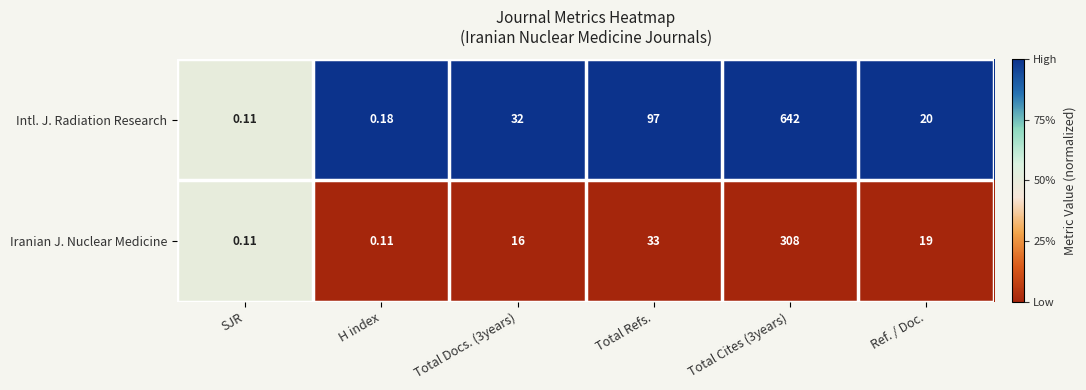

Is the value of Iranian J. Nuclear Medicine at H index greater than the value of Intl. J. Radiation Research at Ref. / Doc.?

No